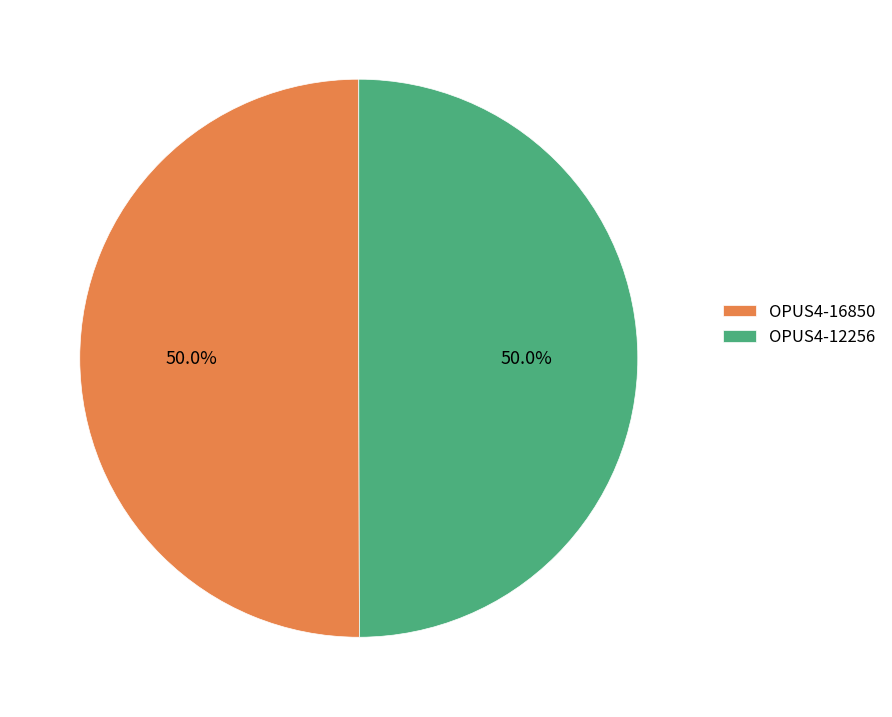

To the nearest percent, what is the combined percentage of OPUS4-16850 and OPUS4-12256?

100%